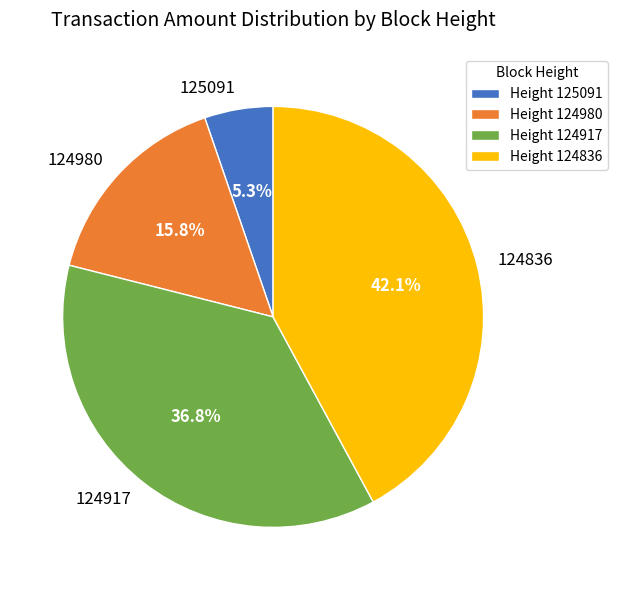

What is the smallest slice in the pie chart?

125091